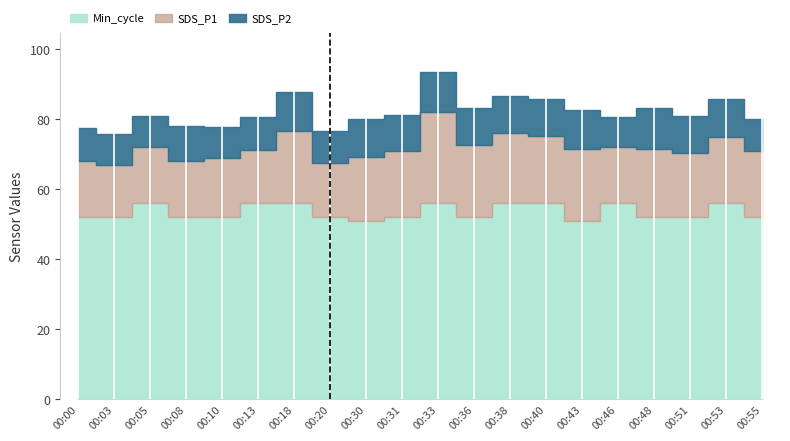

What is the approximate value of SDS_P1 at 00:40?

19.1